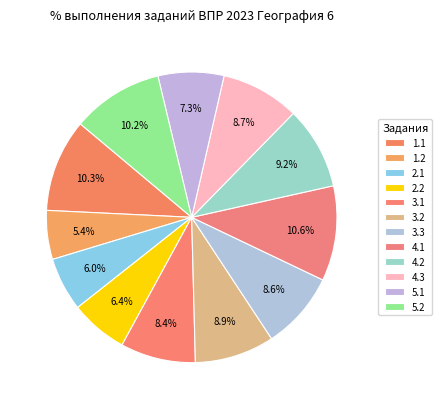

Do 3.1 and 4.3 together represent more than half of the pie?

No